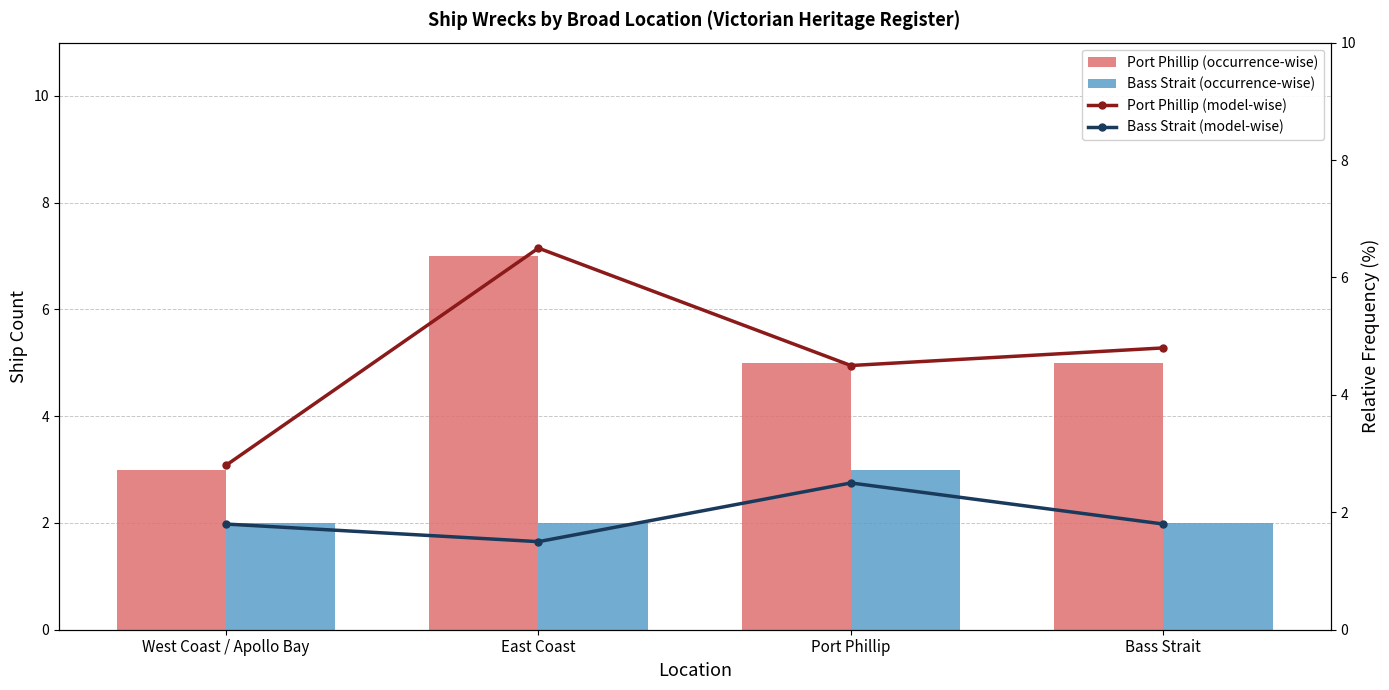

What is the minimum value for Bass Strait (occurrence-wise)?

2